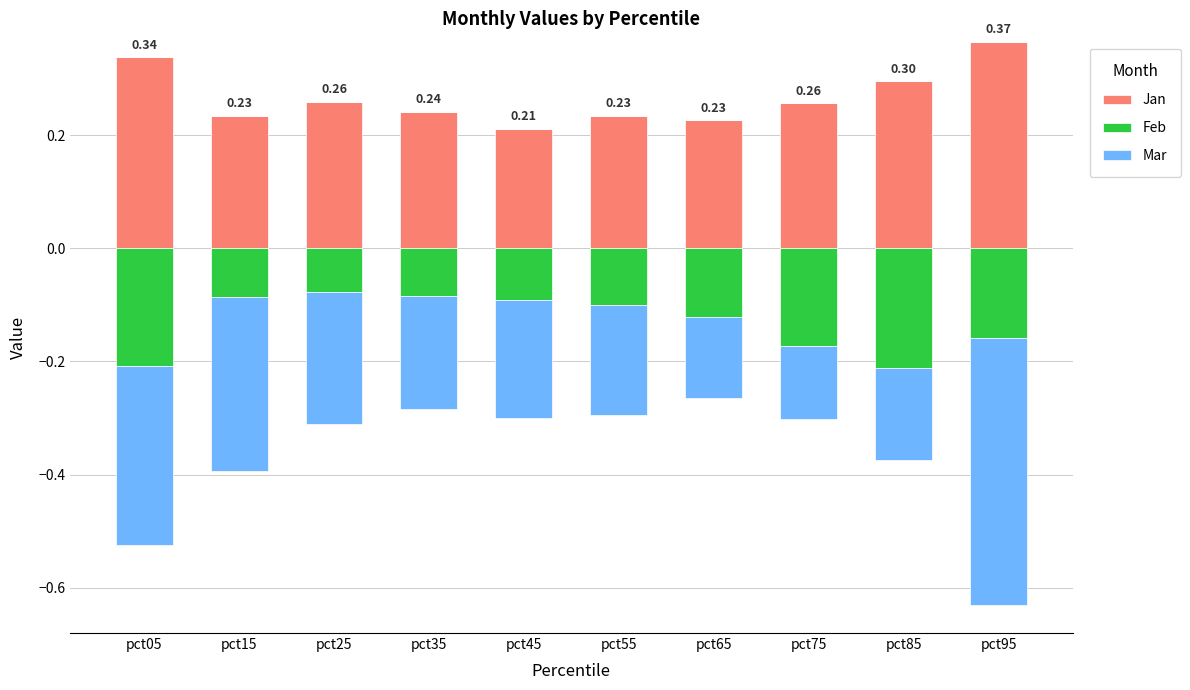

What is the value of the Jan bar at the 10th from the left?

0.4